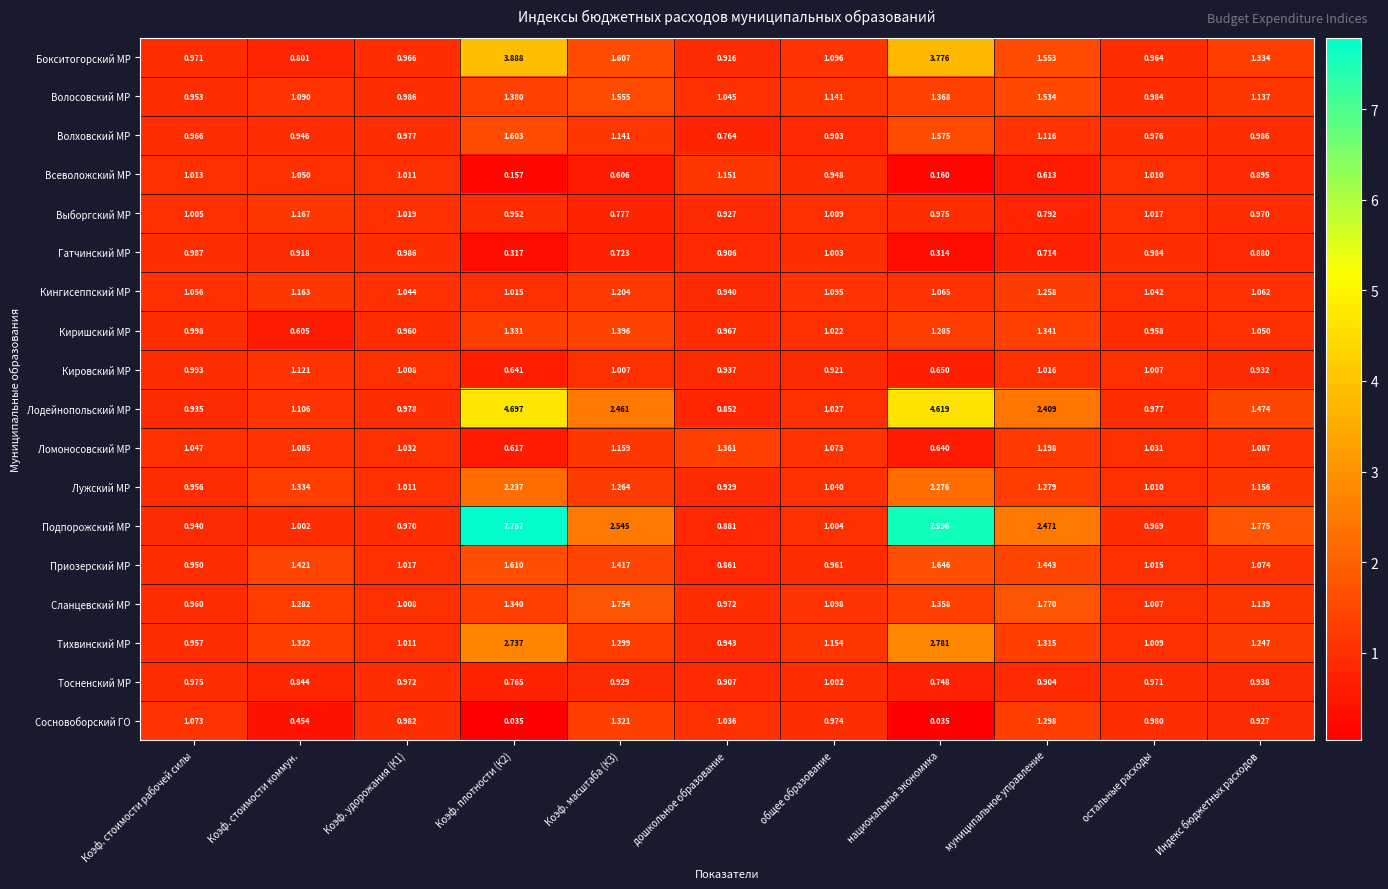

Between Коэф. масштаба (К3) and общее образование, which series saw the biggest shift?

Подпорожский МР